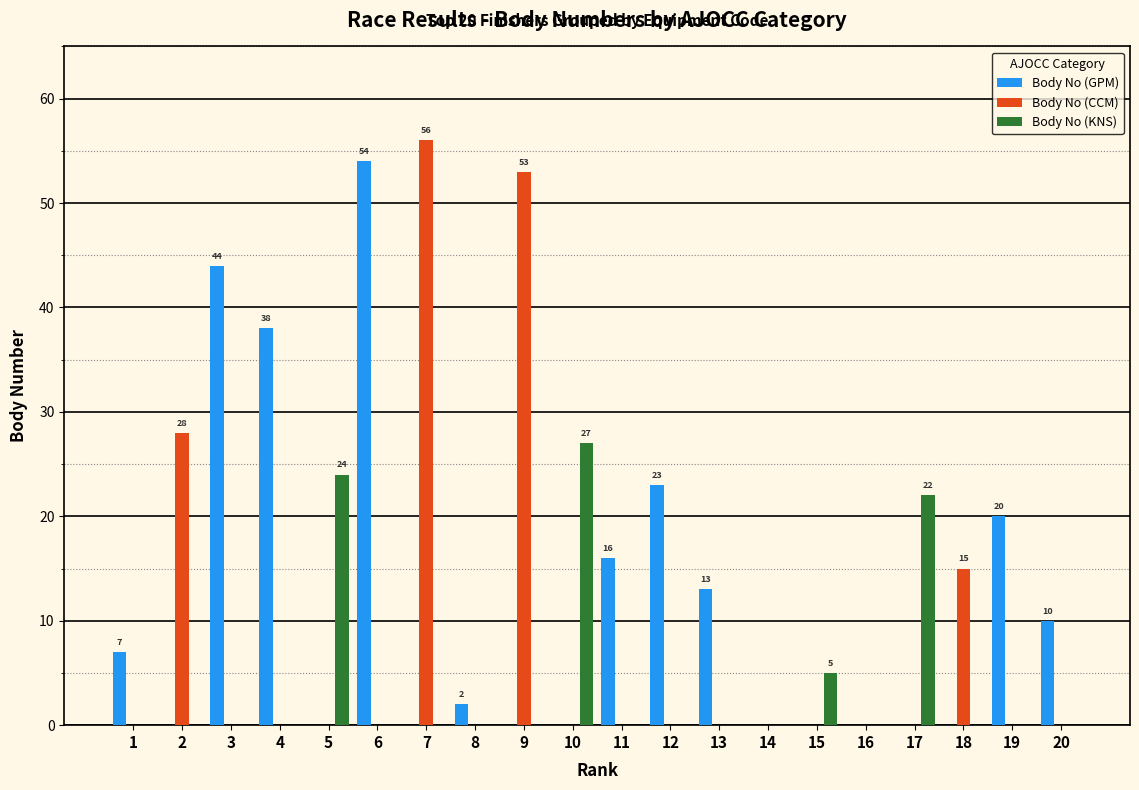

Which series has the largest total across all categories?

Body No (GPM)